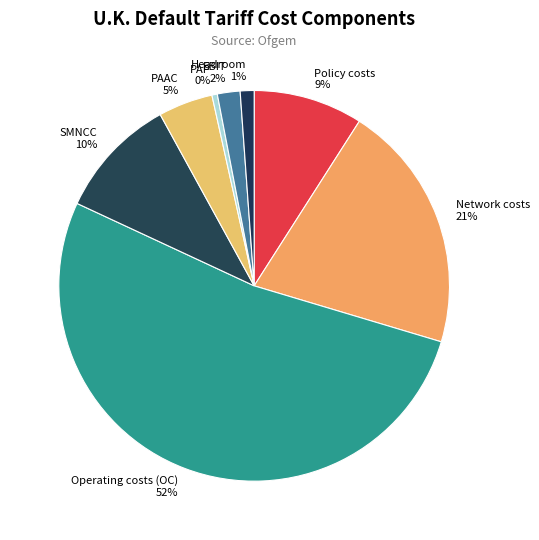

Which has a higher value, PAP or EBIT?

EBIT